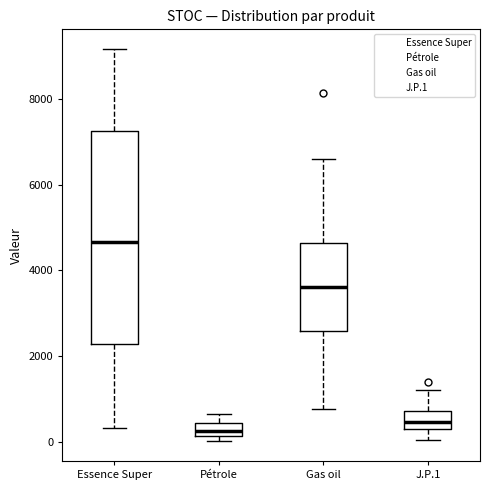

Which box has the highest median line?

Essence Super